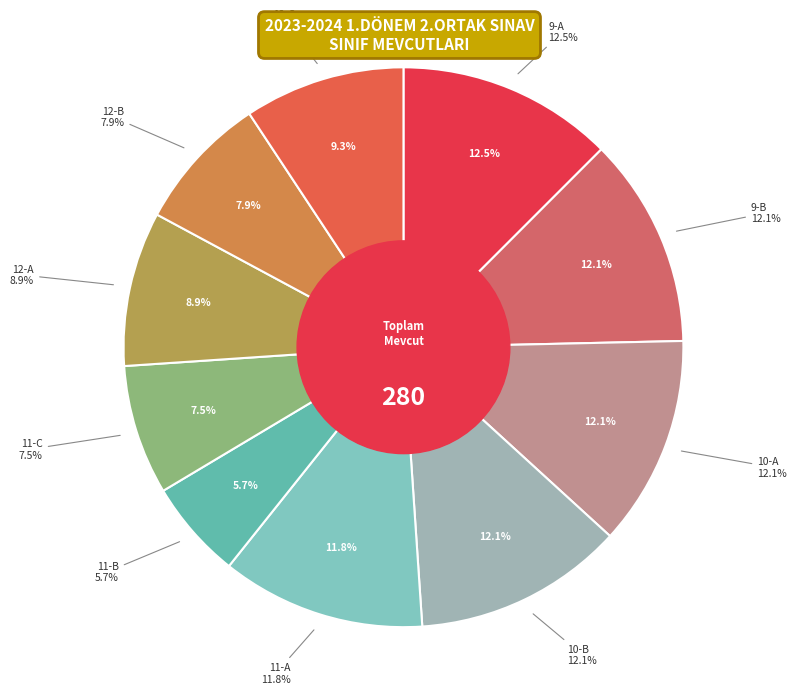

What is the largest slice in the pie chart?

9-A